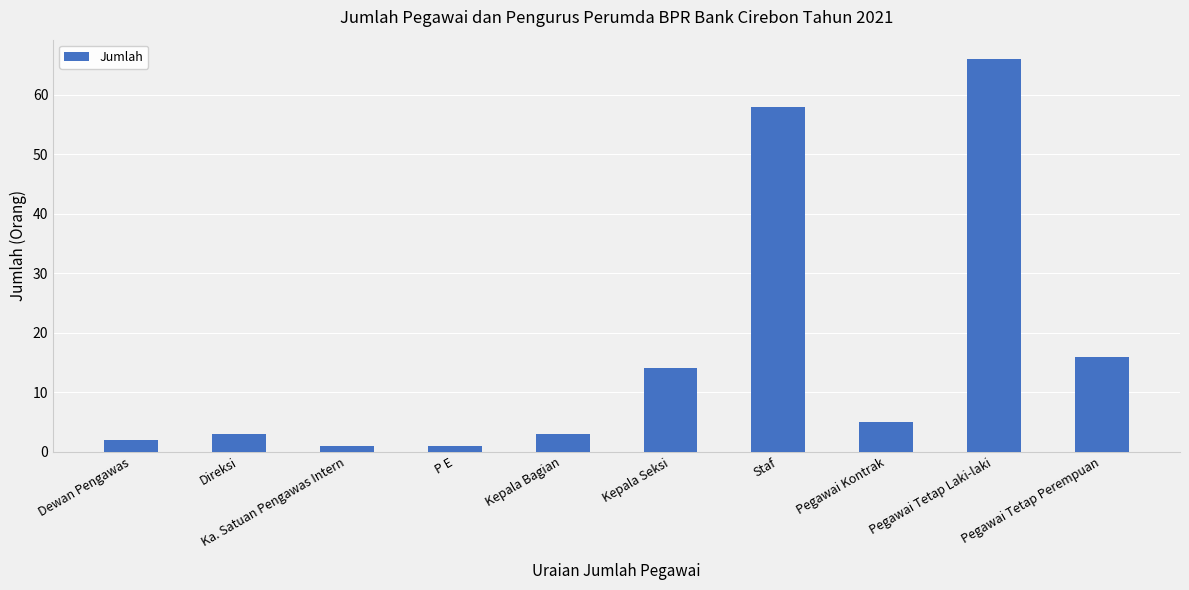

Reading right to left, transcribe all the data shown in this chart.

16	66	5	58	14	3	1	1	3	2